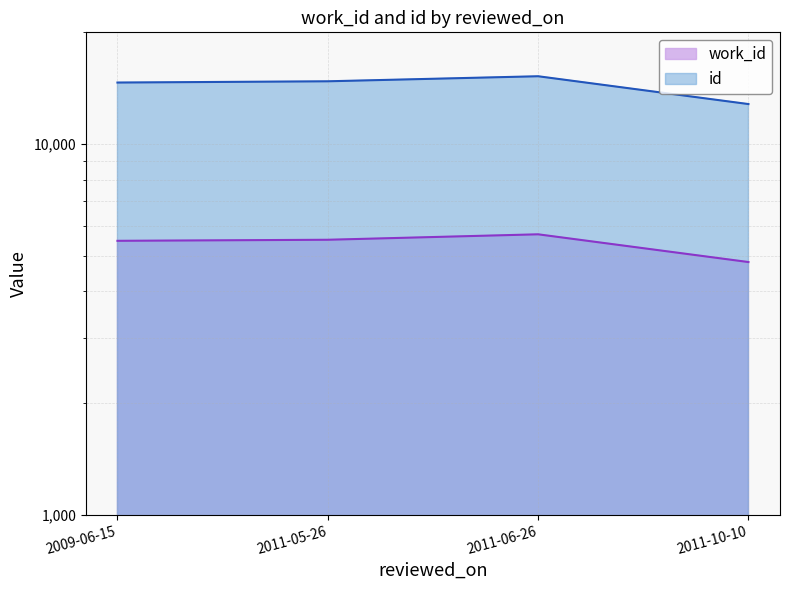

At which label does work_id first exceed 5515?

2011-06-26